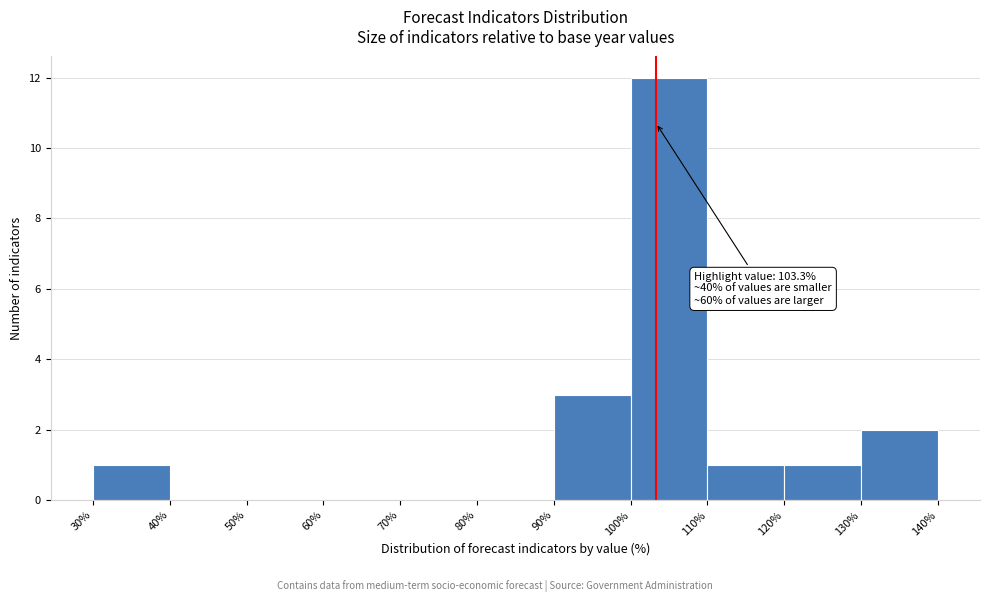

Which range on the x-axis has the tallest bar?

100% to 110%